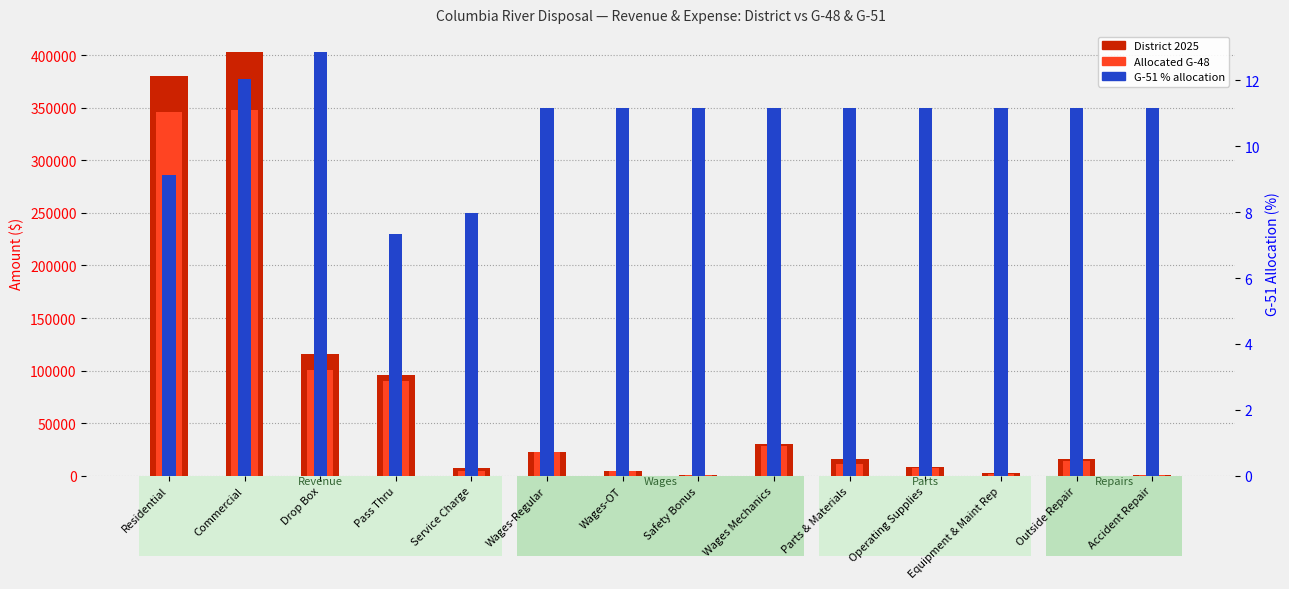

Count the number of categories in the chart.

14